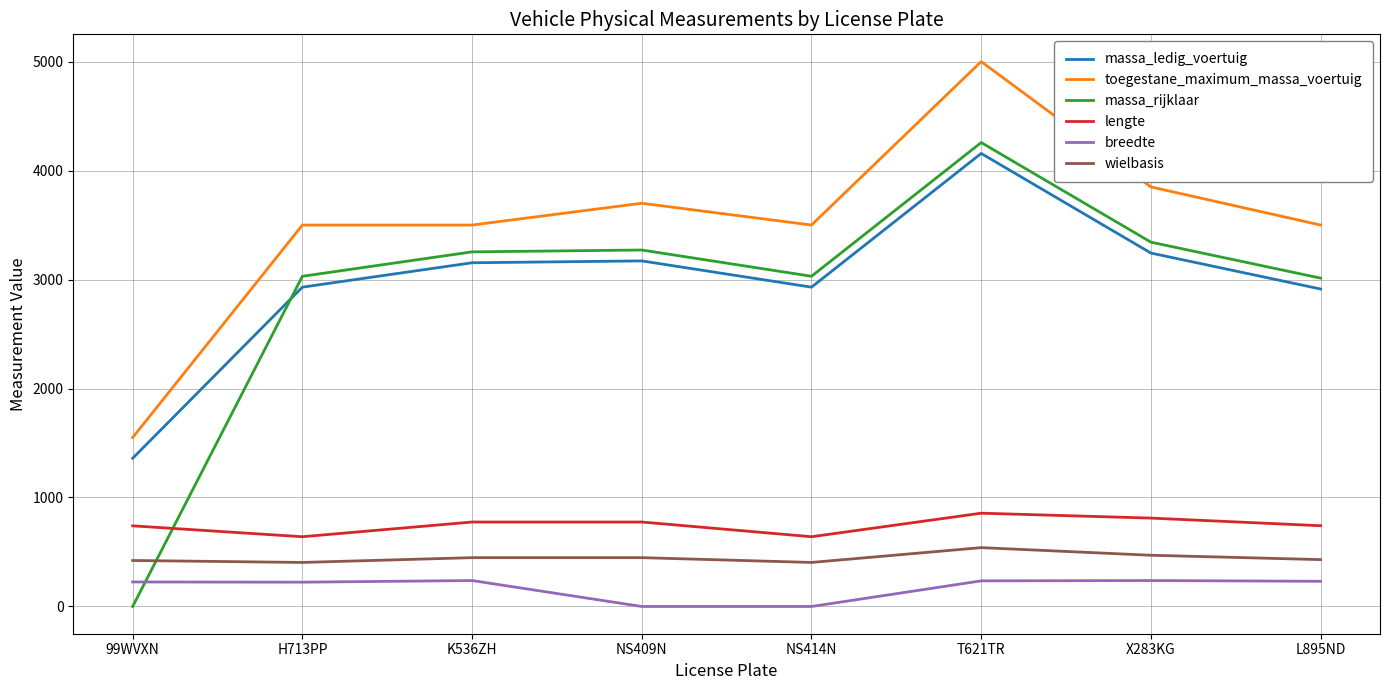

The massa_rijklaar series shows 5319 at L895ND. True or false?

False